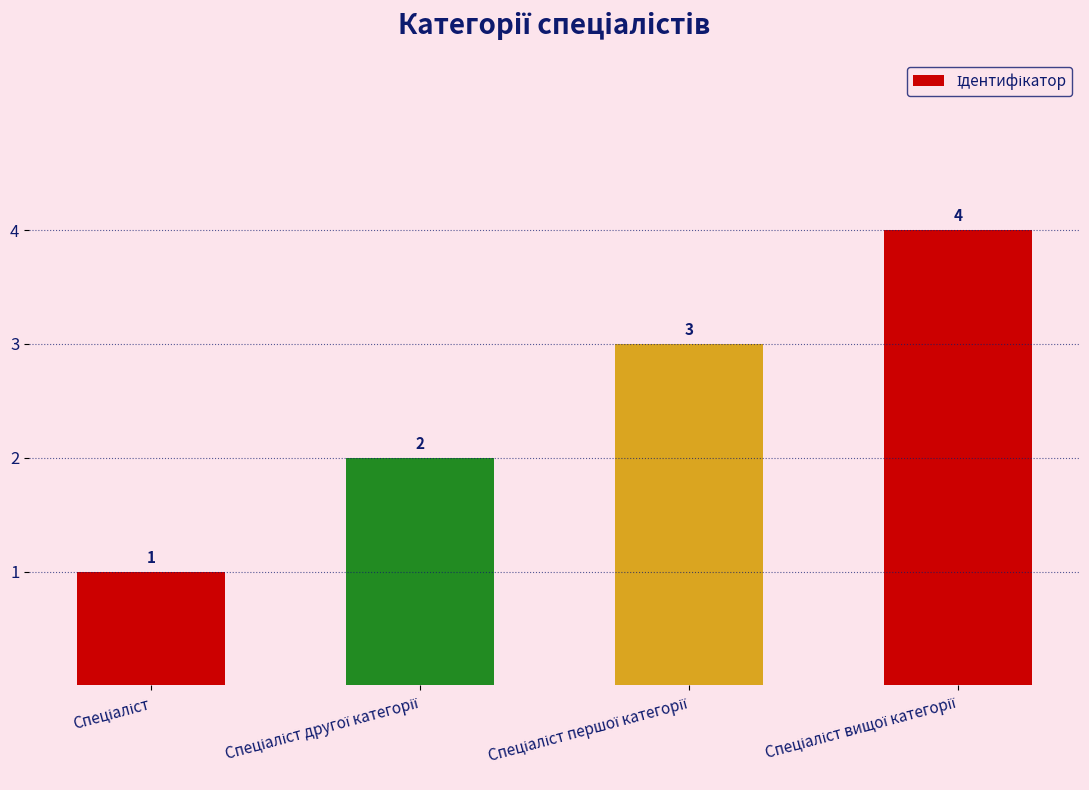

How many values are between 2 and 4?

3